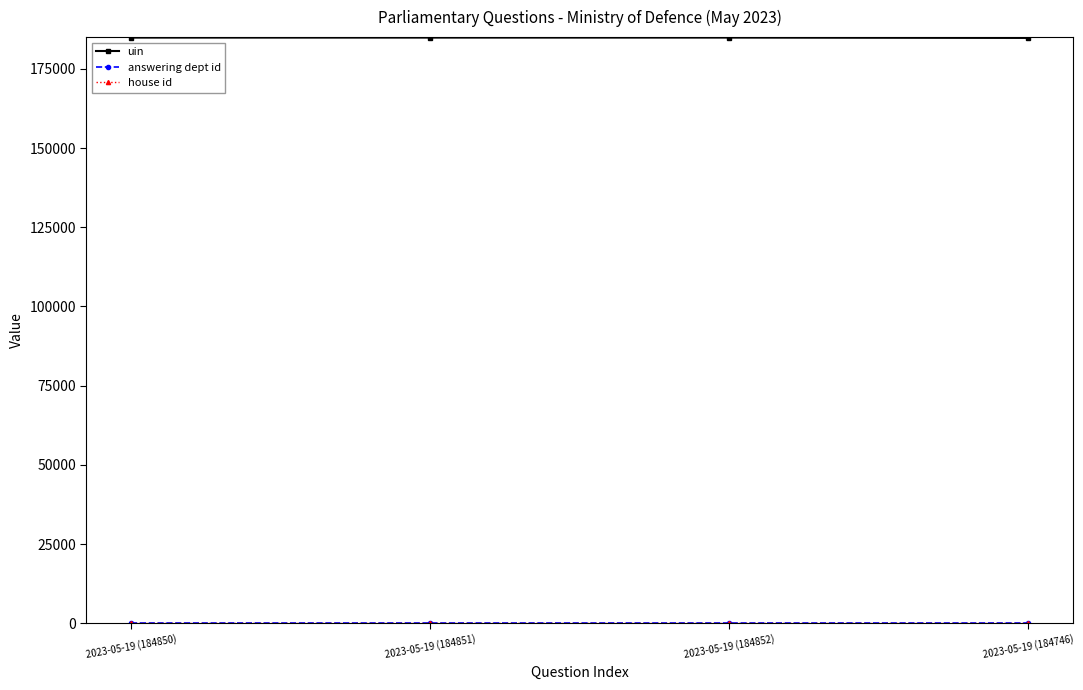

What position from the right is 2023-05-19 (184746)?

1